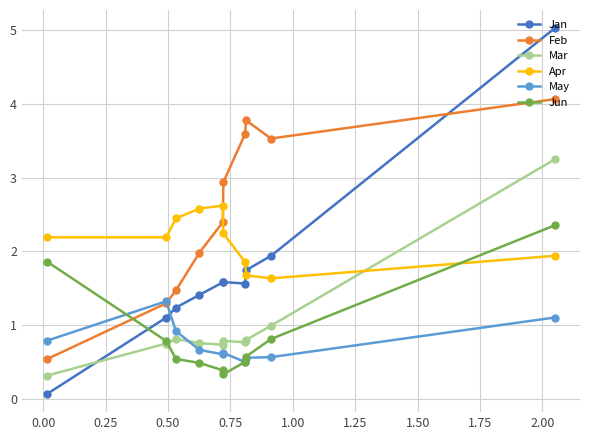

Which series ends up on top after the final intersection of May and Jan?

Jan